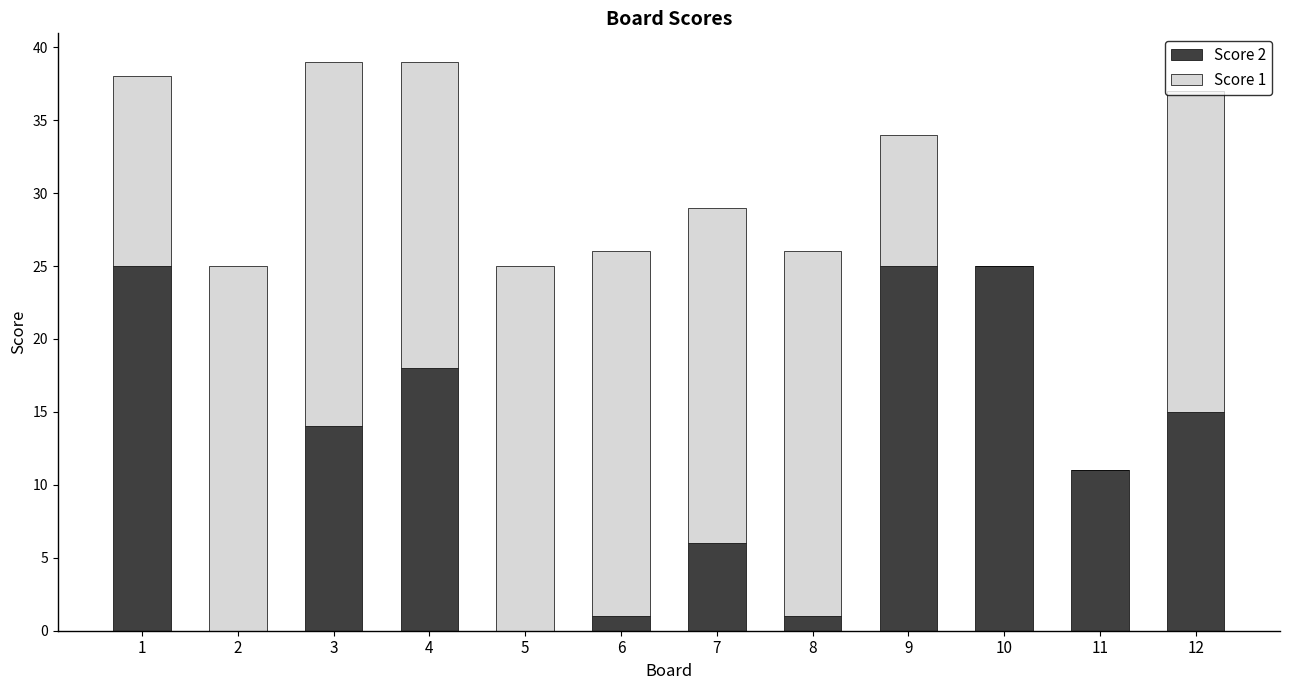

The Score 2 series shows 0 at 5. True or false?

True